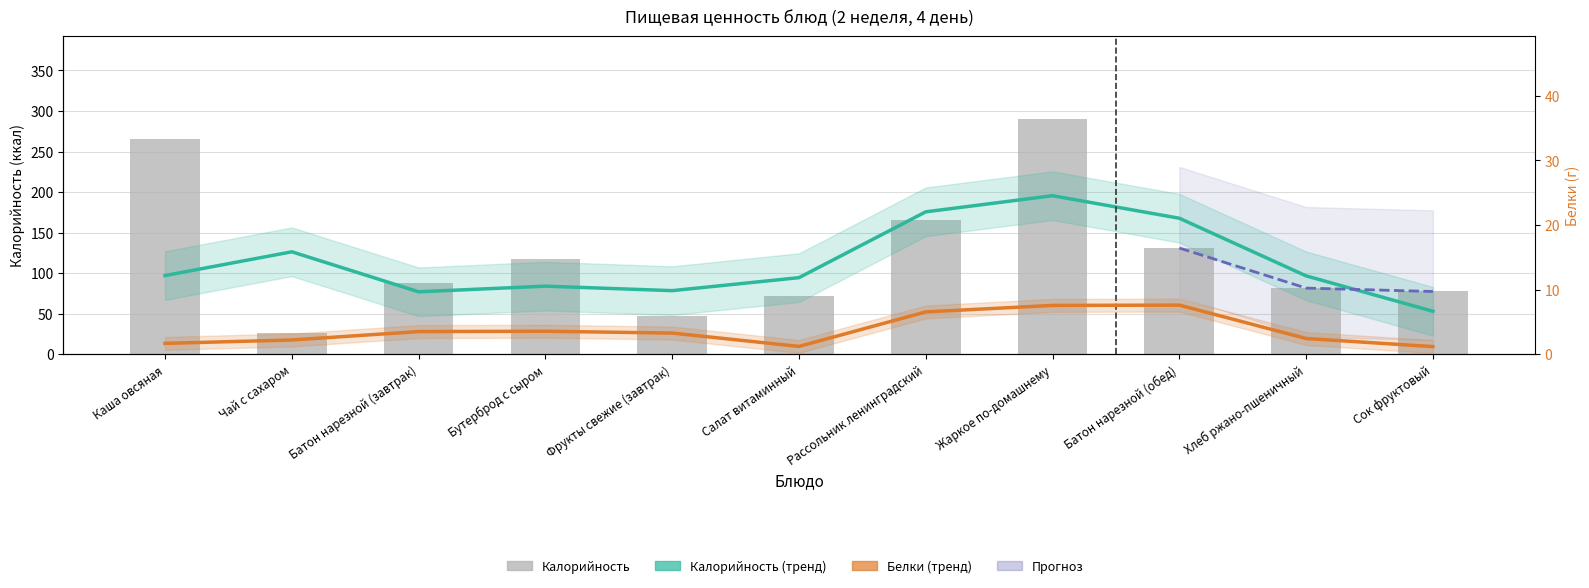

Which series changed the most between Чай с сахаром and Фрукты свежие (завтрак)?

Калорийность (тренд)